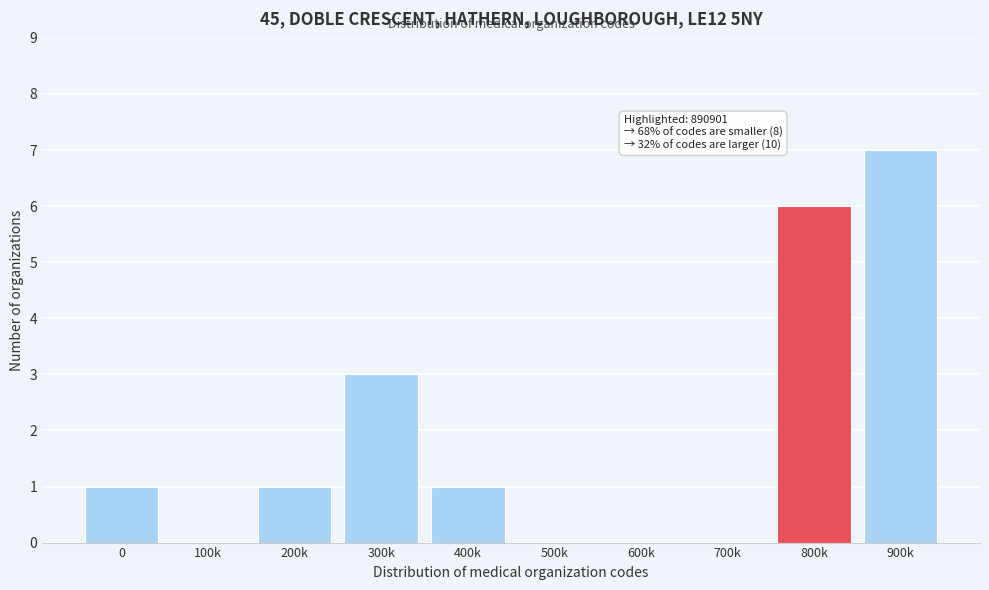

Reading left to right, list all the values displayed in this chart.

0=1	100k=0	200k=1	300k=3	400k=1	500k=0	600k=0	700k=0	800k=6	900k=7